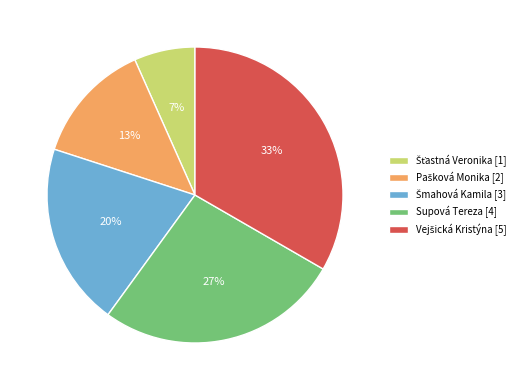

Does any single category account for the majority?

No